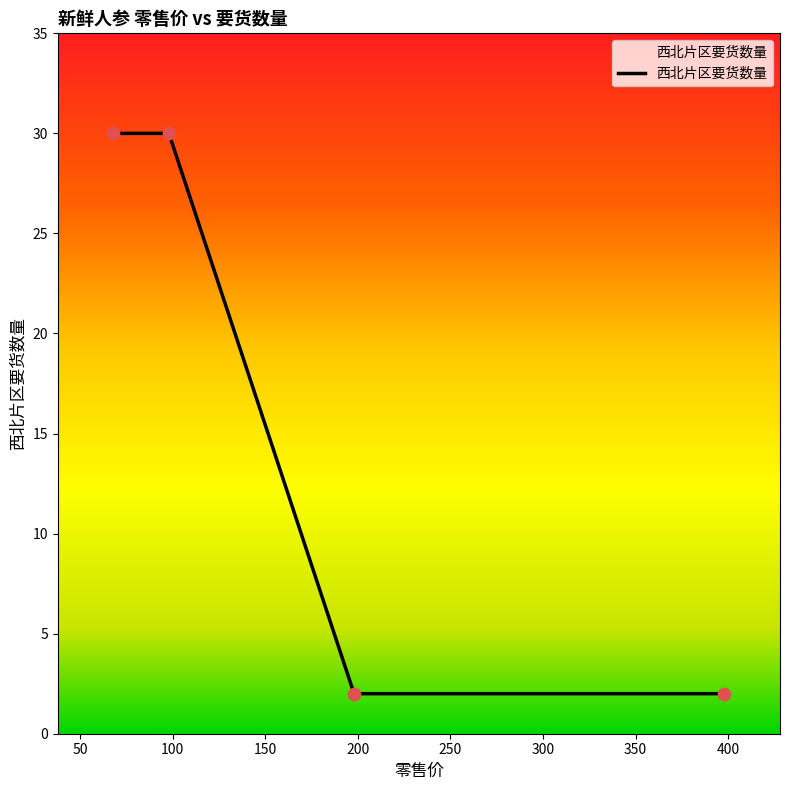

What is the maximum value shown in the chart?

30